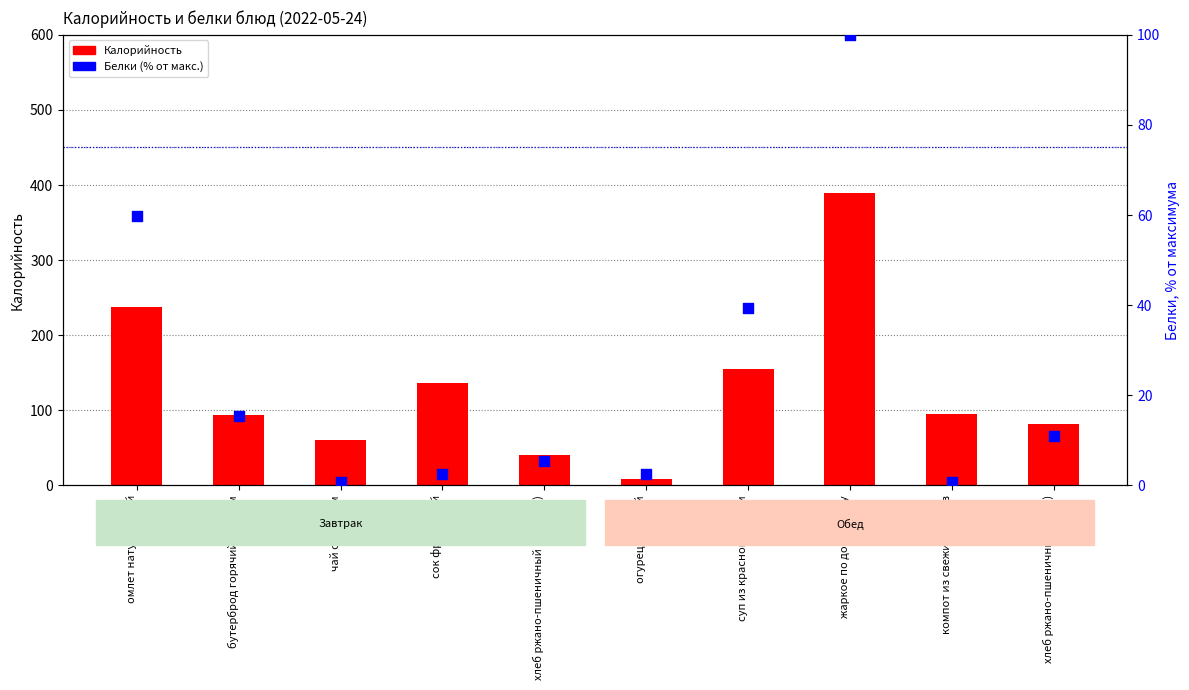

Which series has the largest Y range (max minus min)?

Калорийность